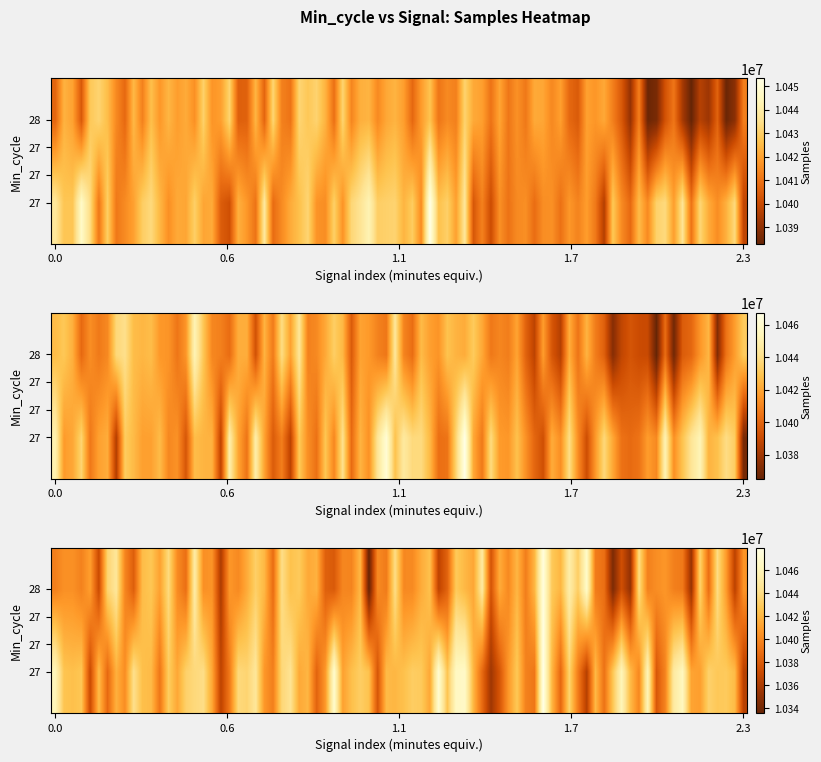

Is the value of val_vals at 4 greater than the value of row_vals at 11?

Yes